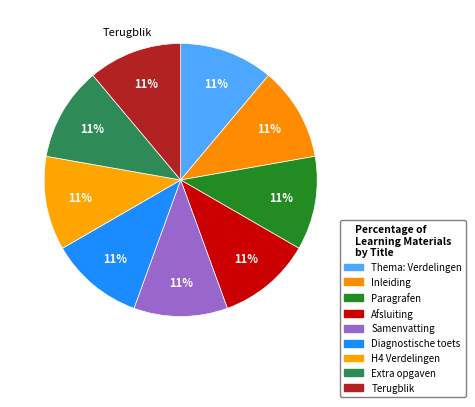

Does Extra opgaven account for over 50% of the chart?

No